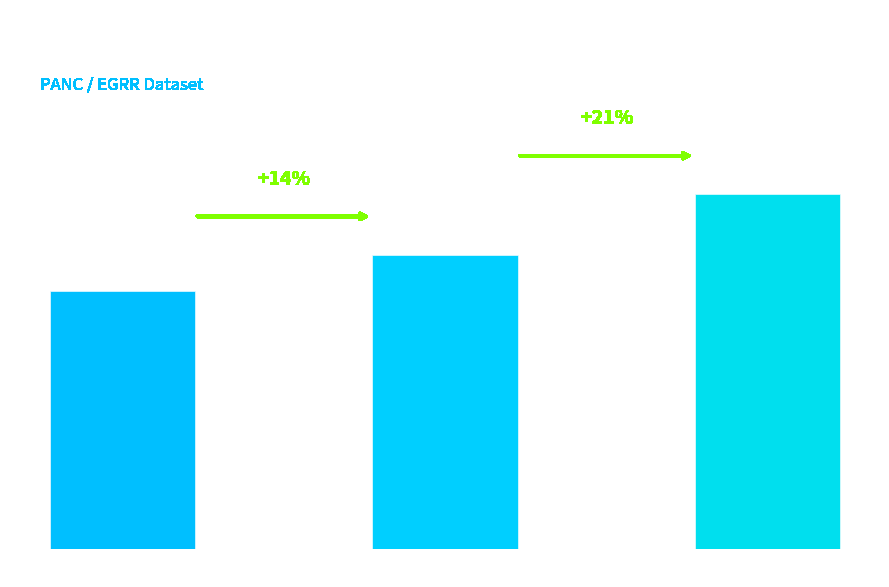

How many series are shown in this chart?

1